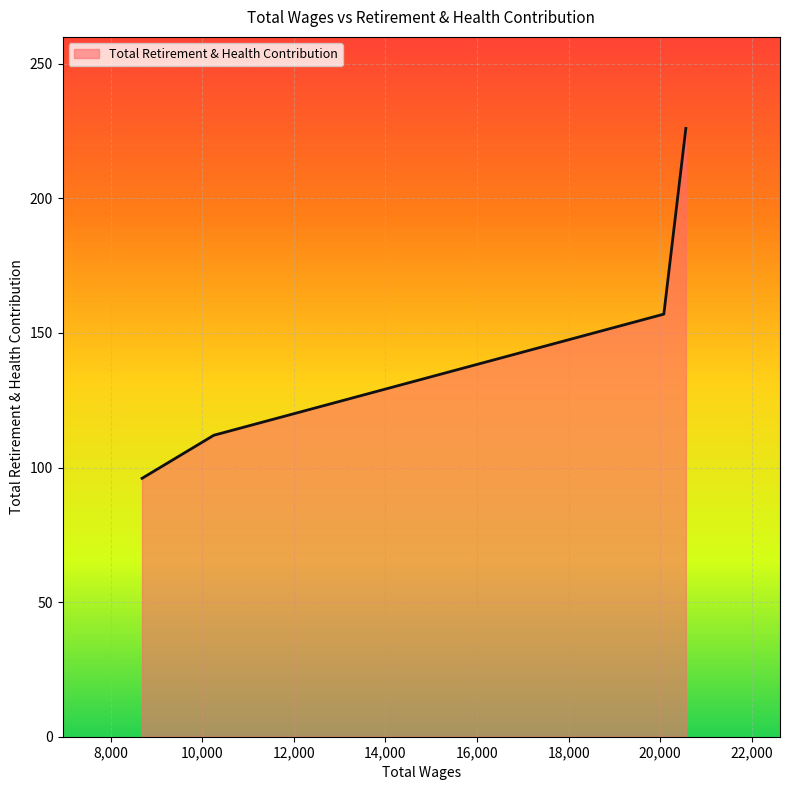

What is the sum of all values?

591